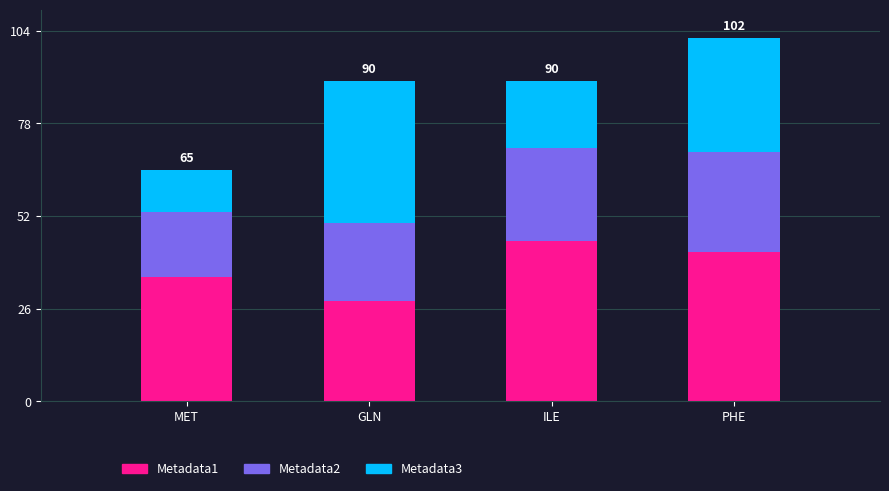

What is the total value across all series at ILE?

90